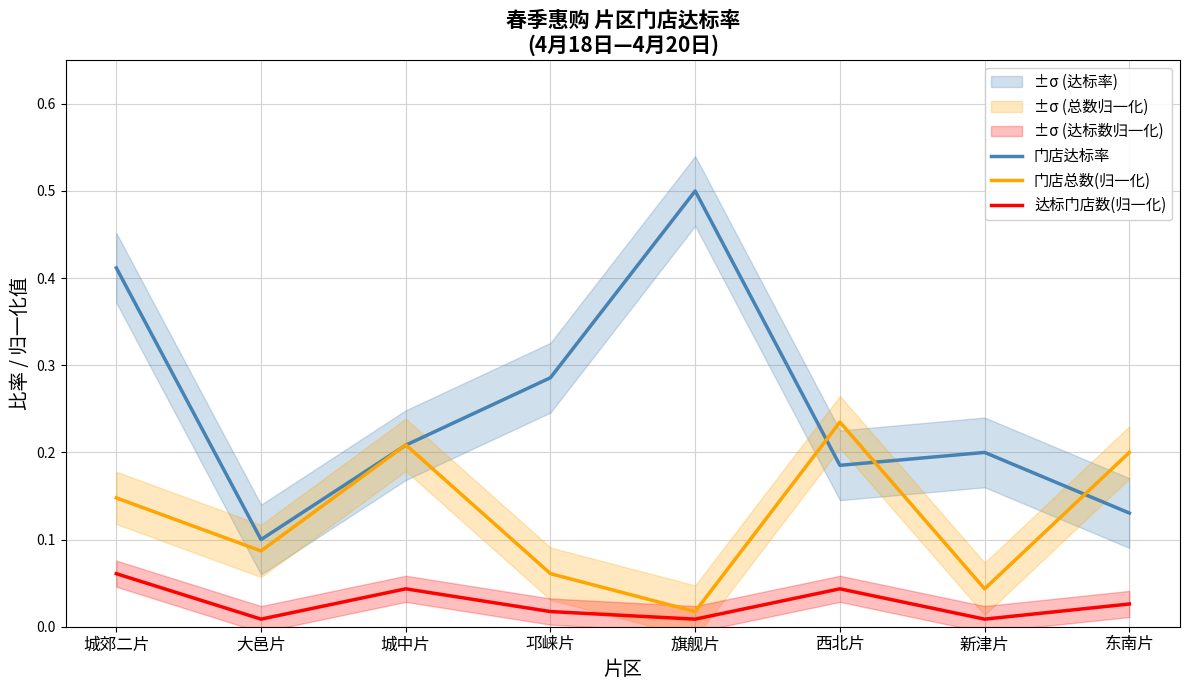

How many interior local valleys does the 达标门店数(归一化) series have?

3